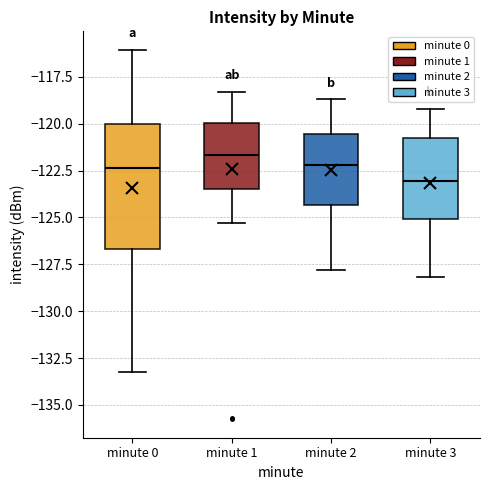

Which box's median line is the highest?

minute 1